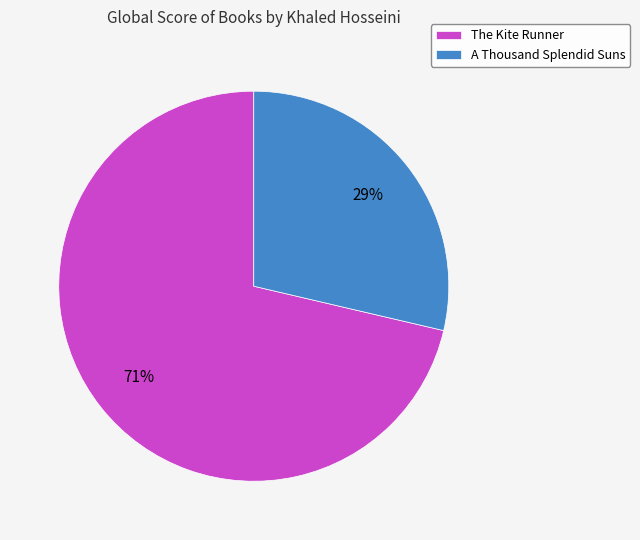

Is it true that The Kite Runner is 85% of the pie?

False